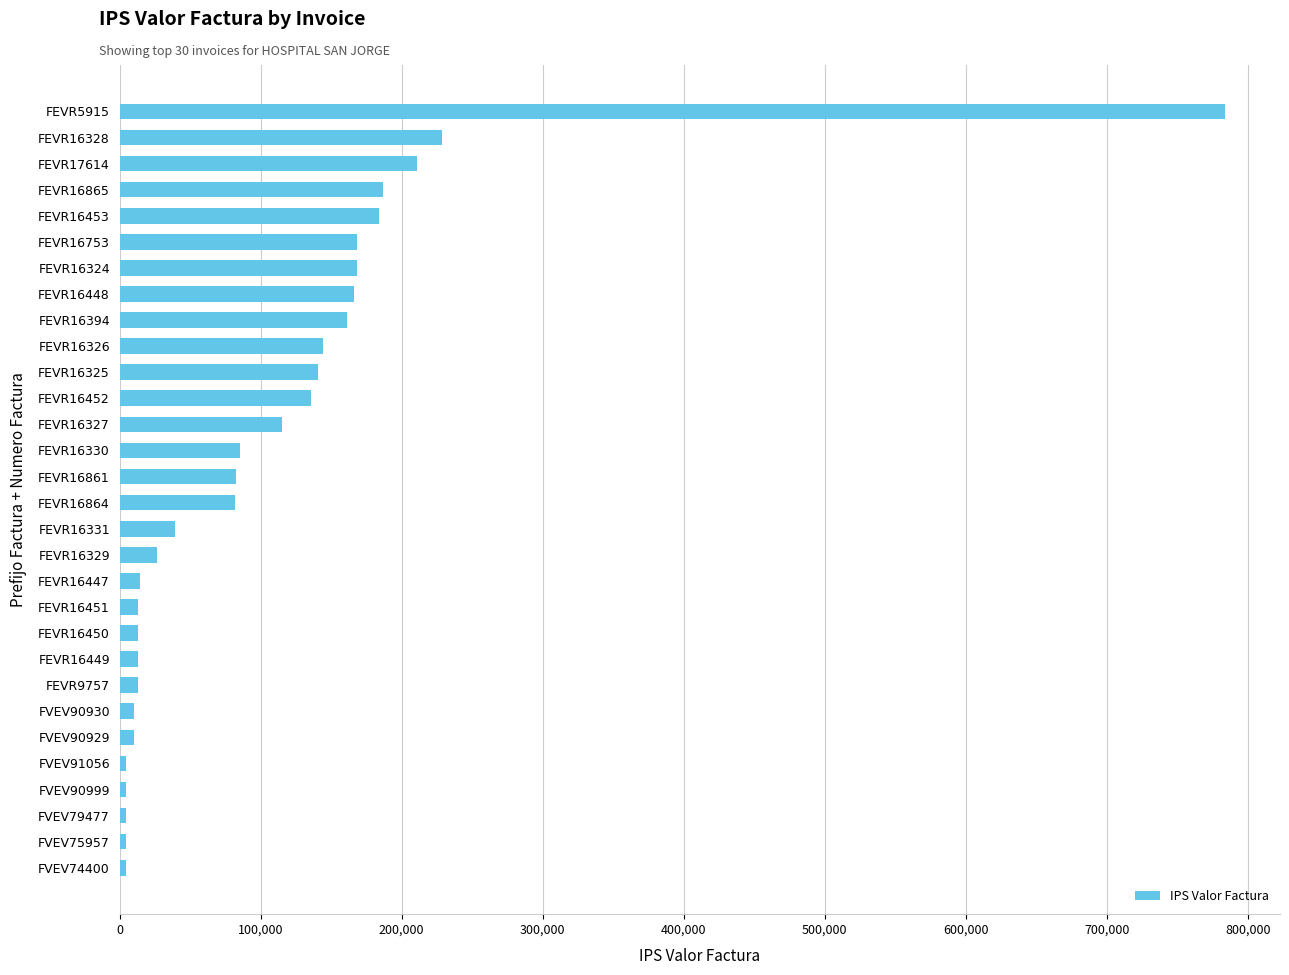

What is the average value?

107318